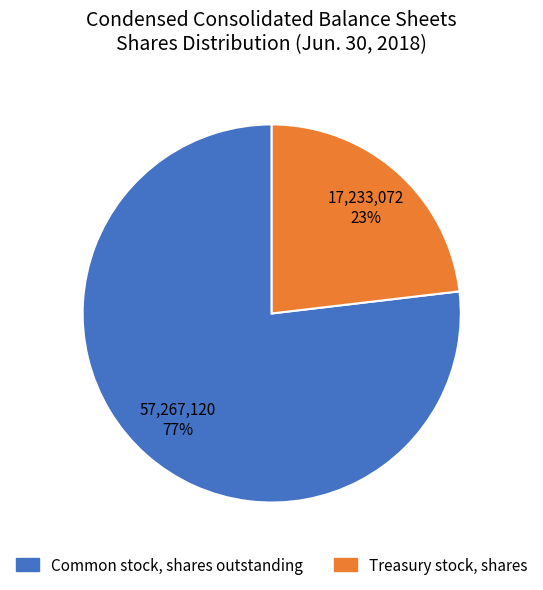

True or false: Treasury stock, shares accounts for 9% of the total.

False